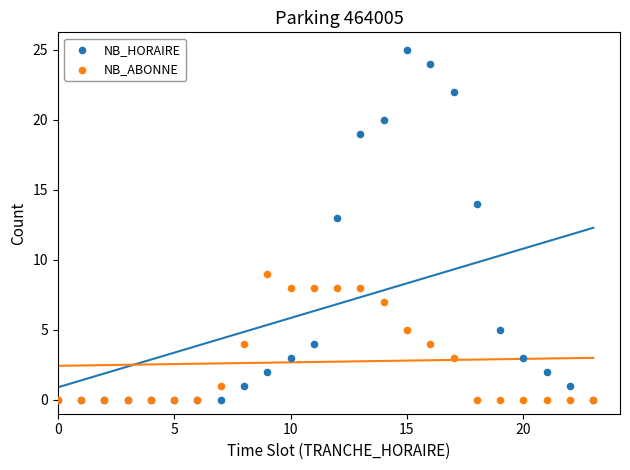

Which series contains the highest Y value?

NB_HORAIRE